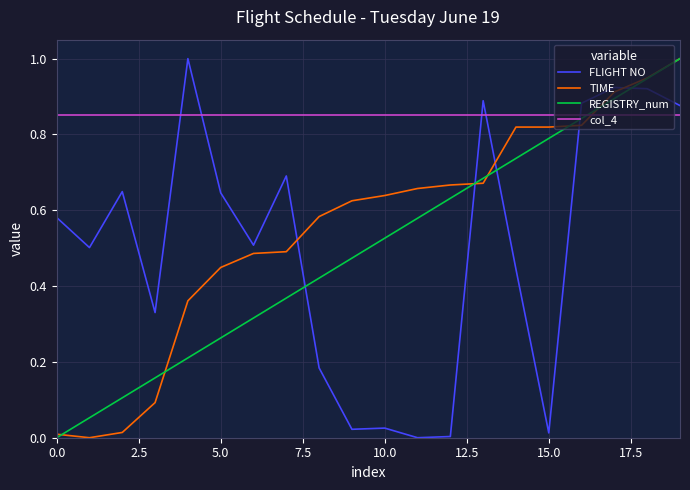

True or false: FLIGHT NO and TIME cross at least once.

True